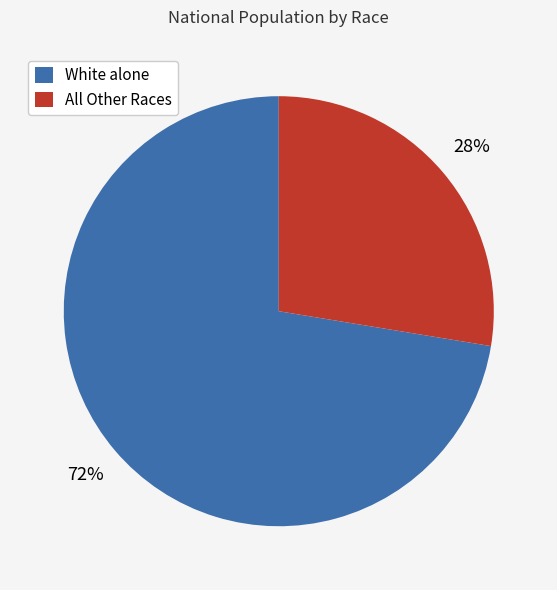

To the nearest percent, what percentage of the pie is All Other Races?

28%